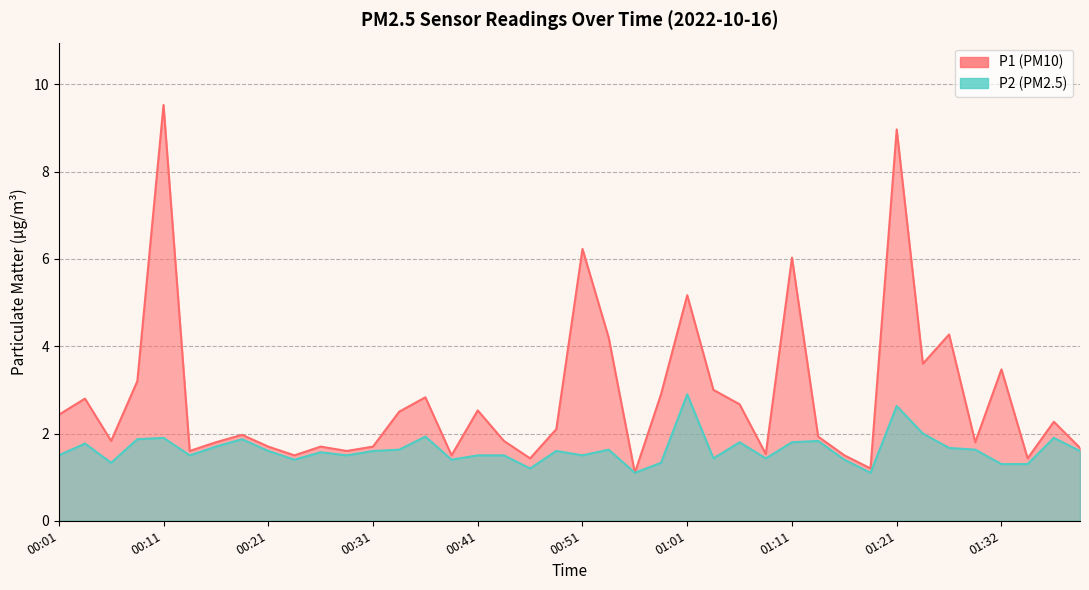

True or false: P2 has more than 0 points higher than both neighbors.

True